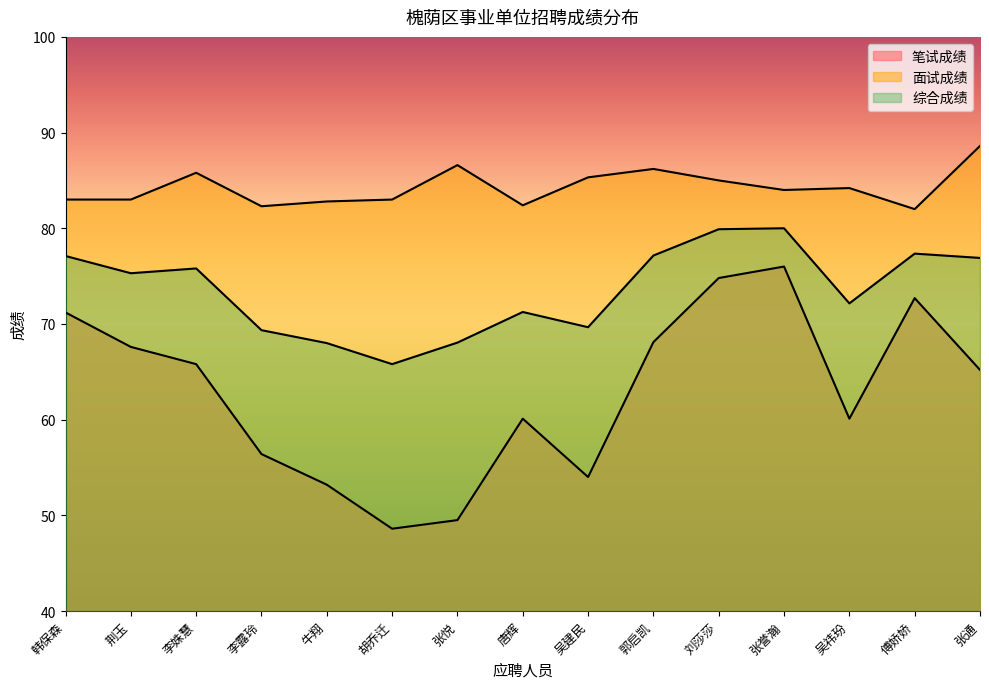

How many lines are shown in the chart?

3